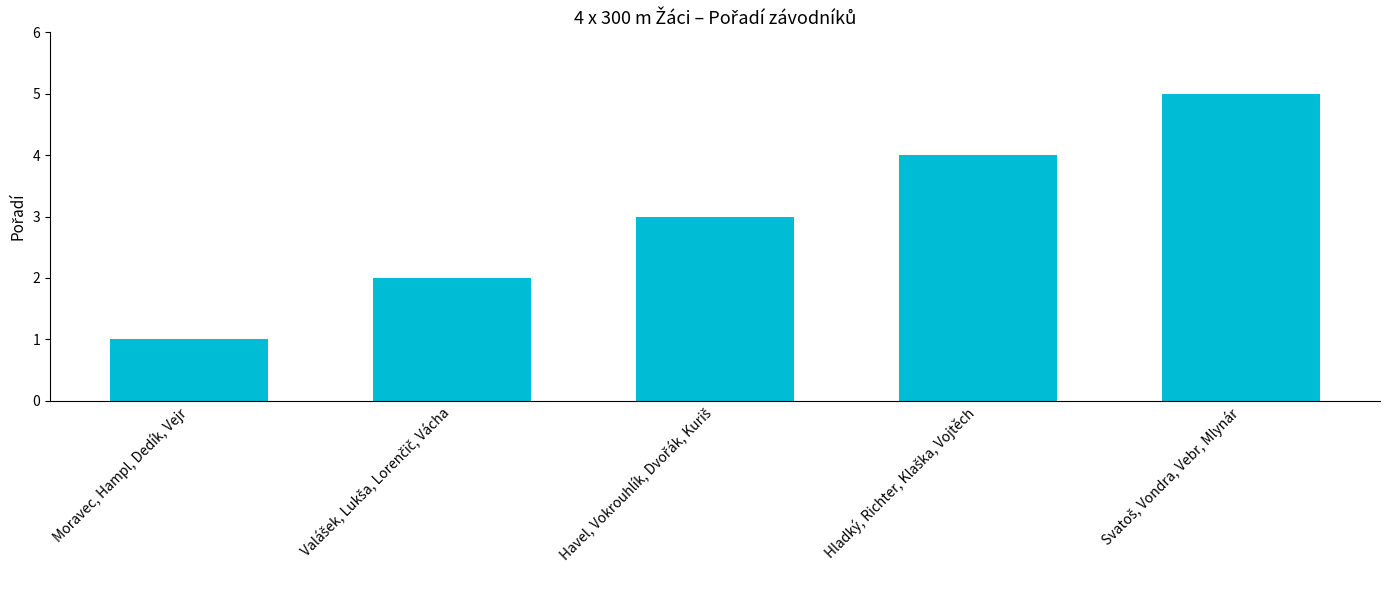

Which label corresponds to the smallest value in the chart?

Moravec, Hampl, Dedík, Vejr